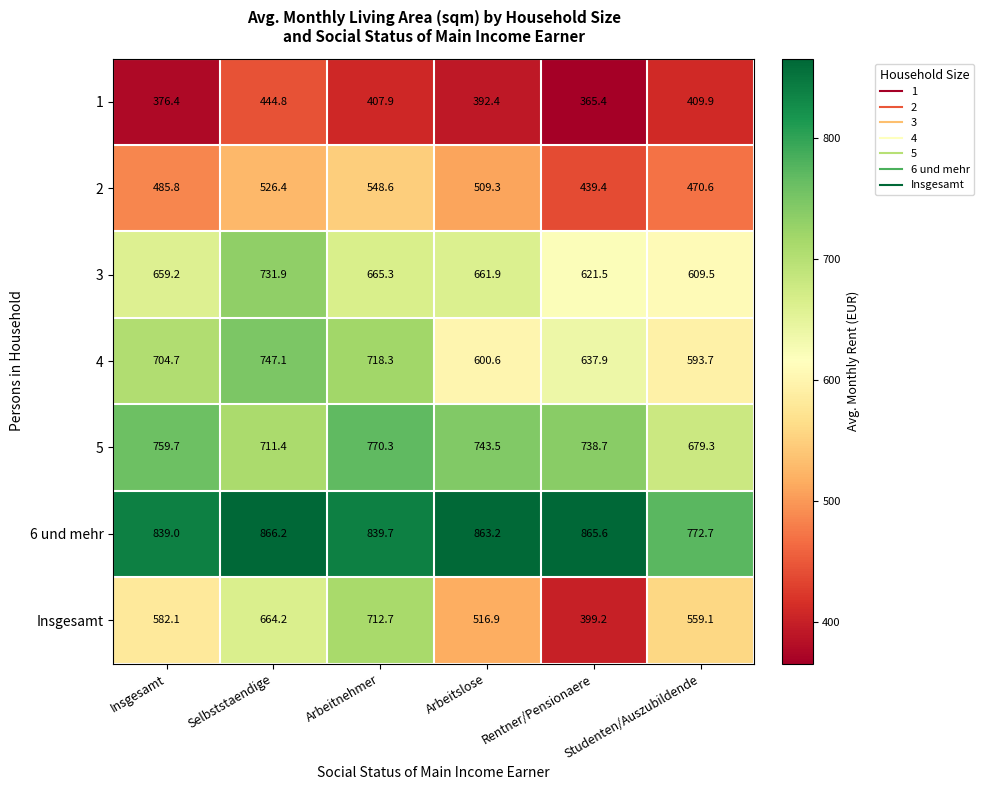

List the series in order of their peak value, lowest first.

1, 2, Insgesamt, 3, 4, 5, 6 und mehr